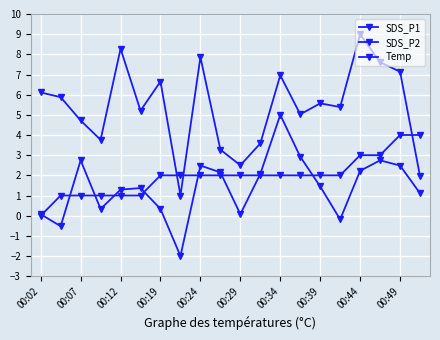

Count the number of data series in this chart.

3